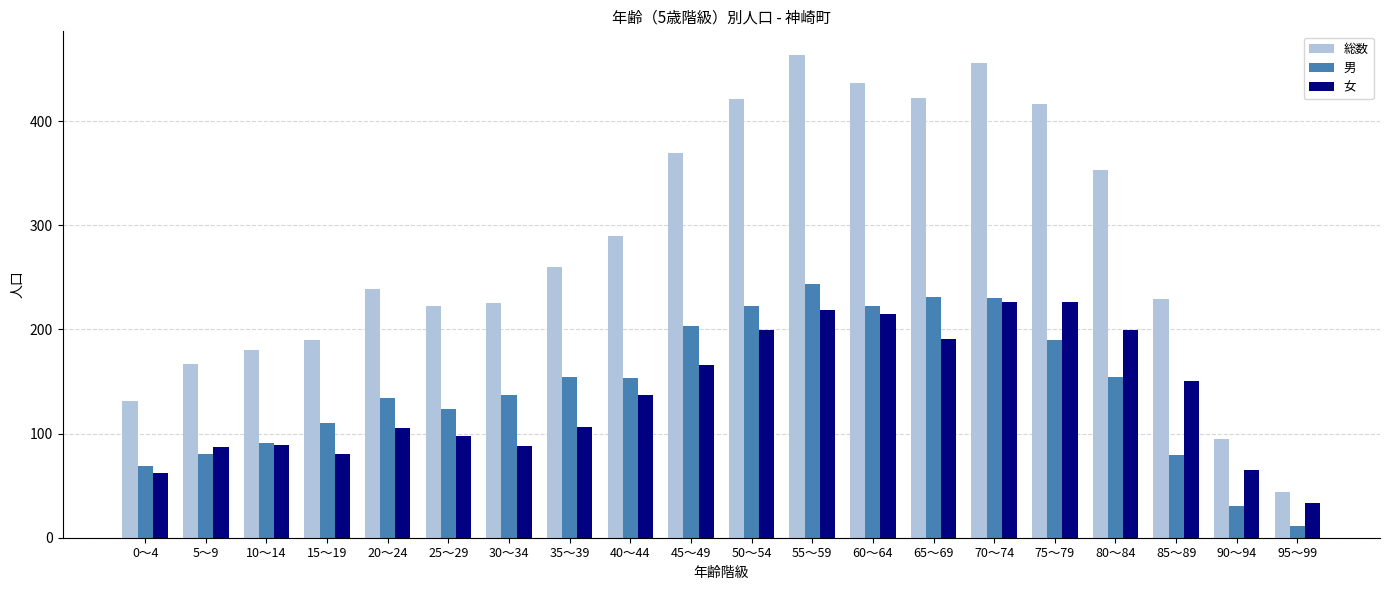

What is the difference between the maximum and minimum values in the 男 series?

233